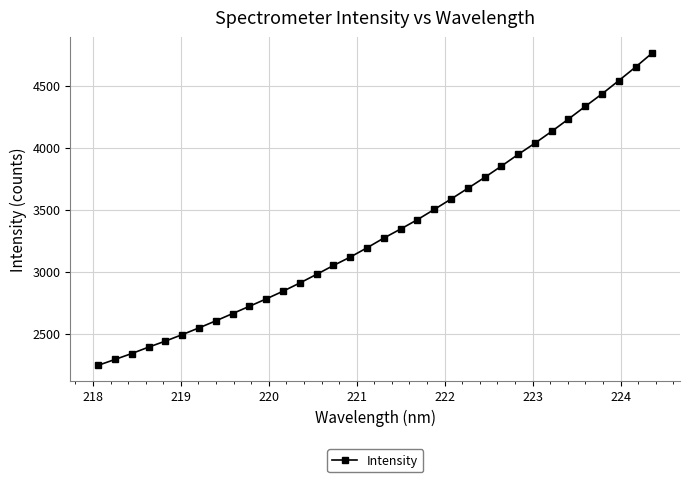

What is the difference between the second highest and minimum values?

2406.3